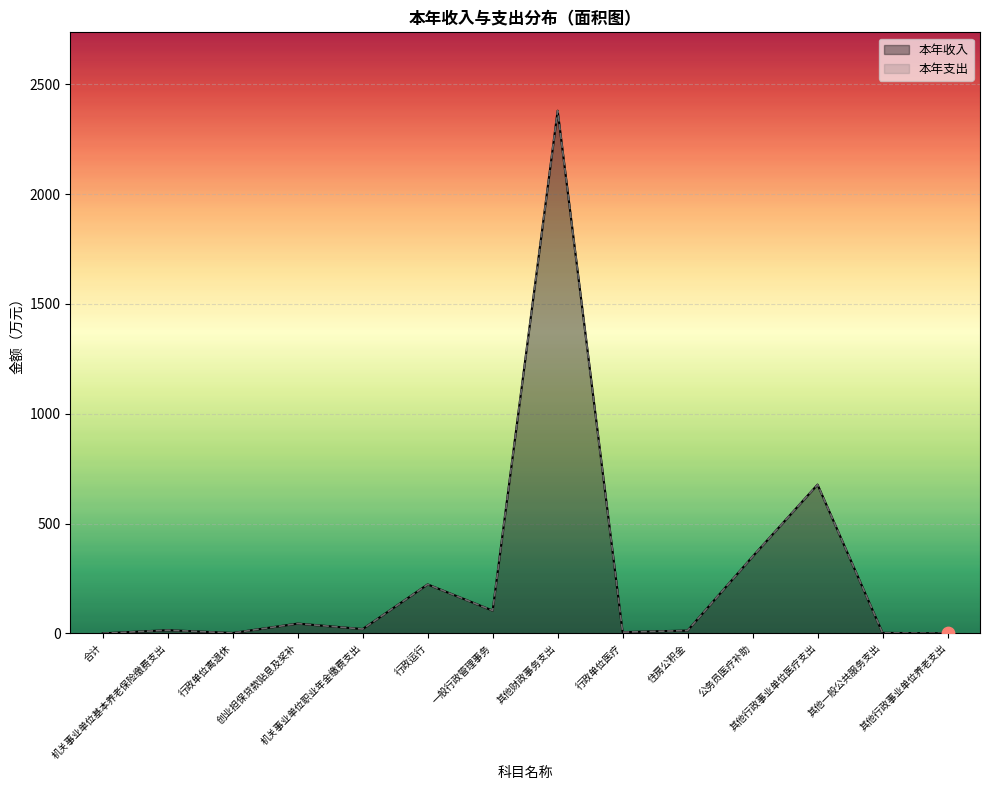

Is the value of 本年支出 at 机关事业单位基本养老保险缴费支出 greater than the value of 本年收入 at 合计?

Yes